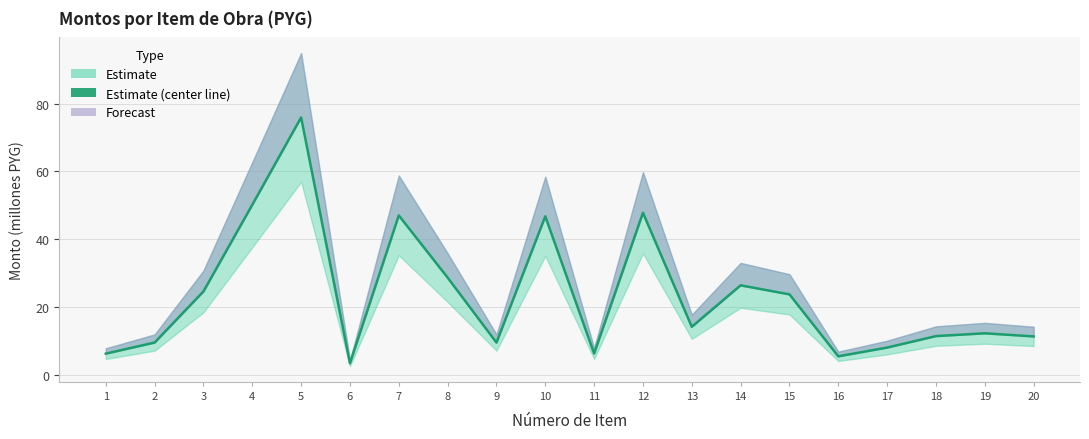

How many lines are shown in the chart?

1